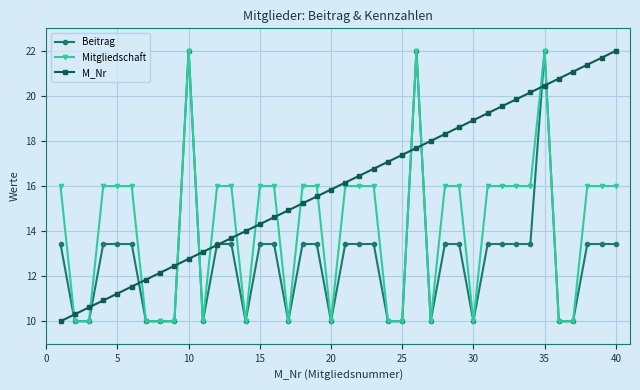

What is the average value of the M_Nr series?

16.0